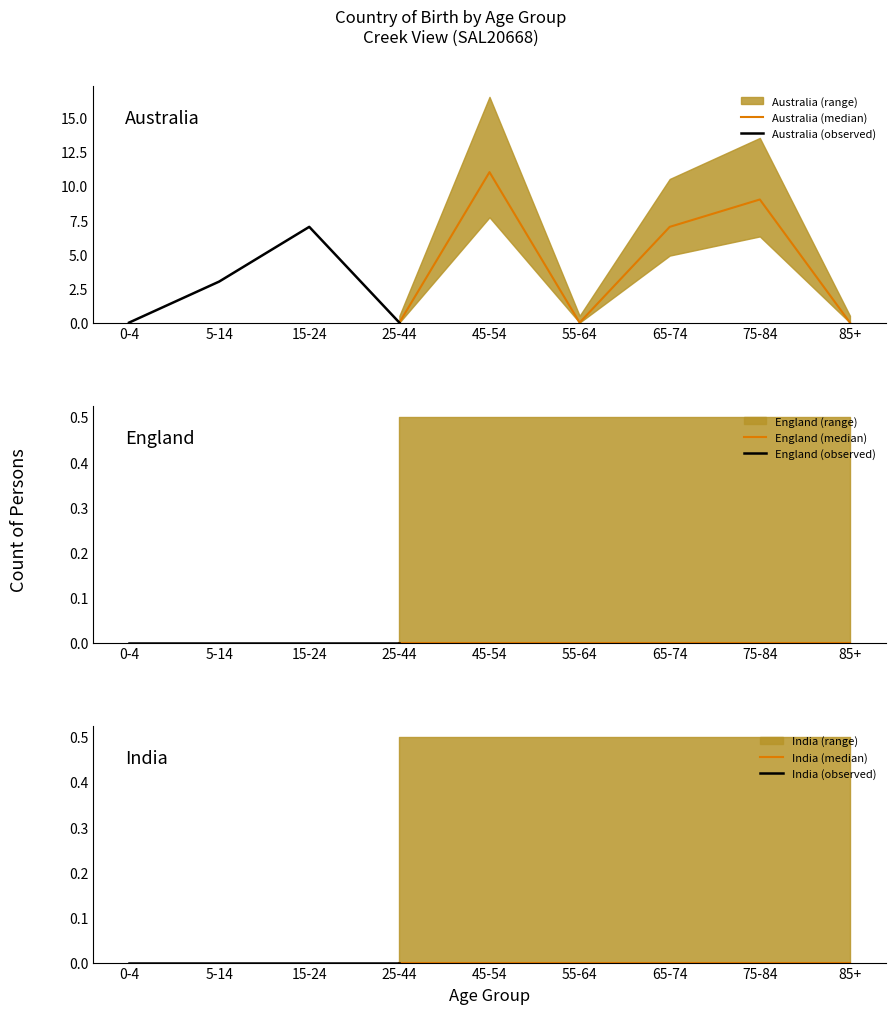

True or false: England and India cross at least once.

False